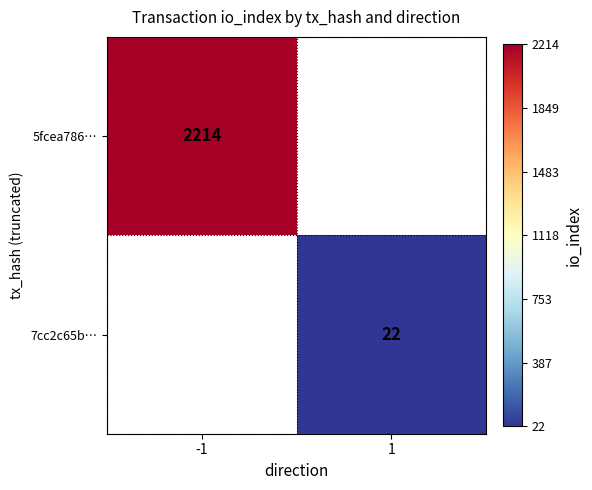

At how many categories does at least one series exceed 570?

1